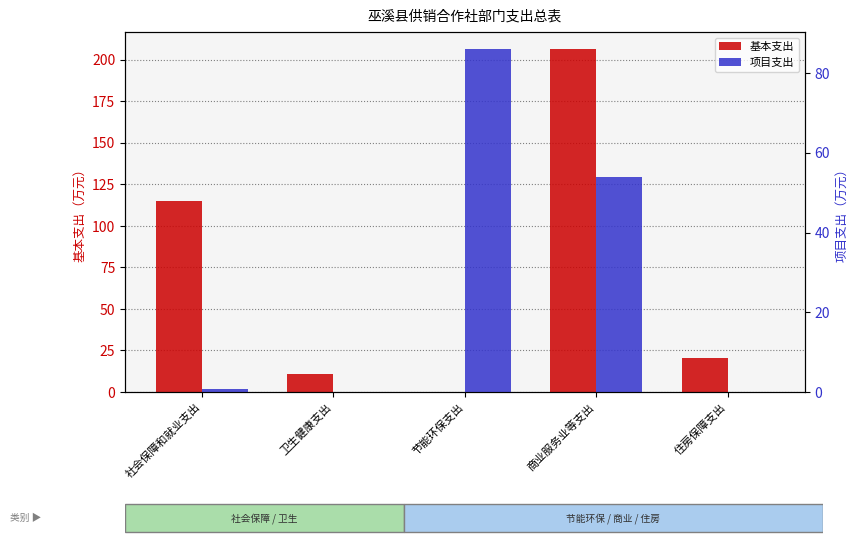

At which category is the sum across all series the highest?

商业服务业等支出